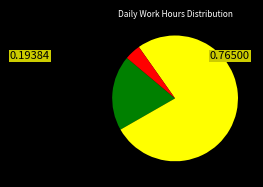

Count the number of slices in the pie.

3